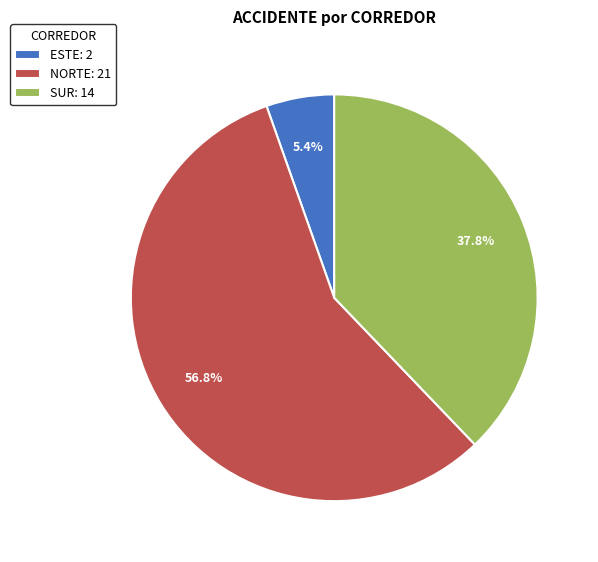

Does any single category account for the majority?

Yes